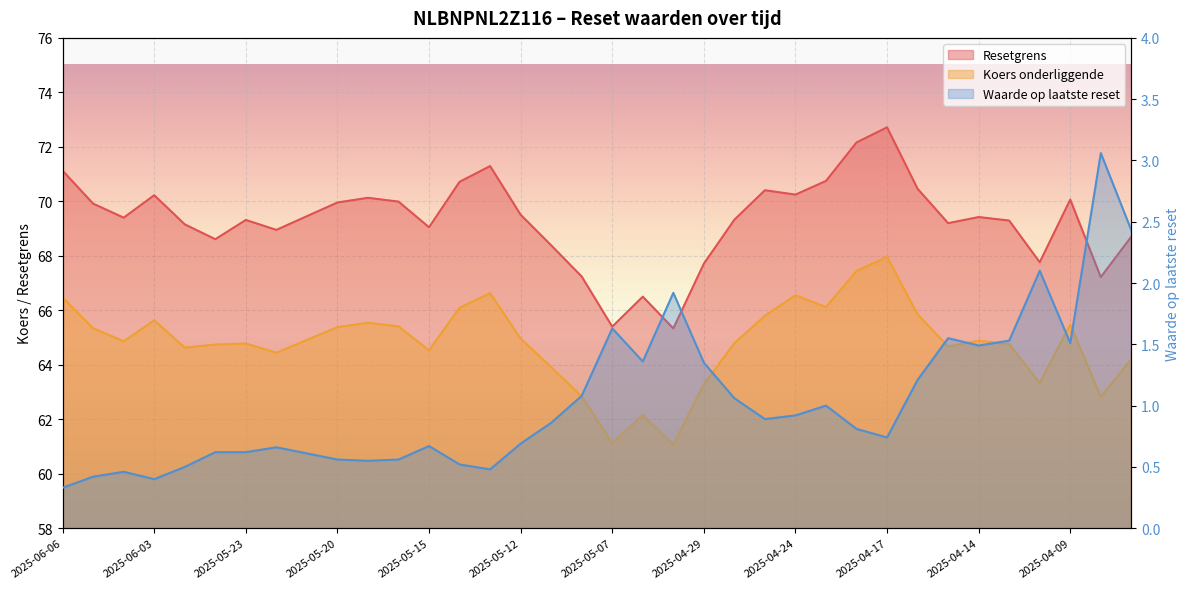

What is the total value across all series at 2025-04-29?

132.3